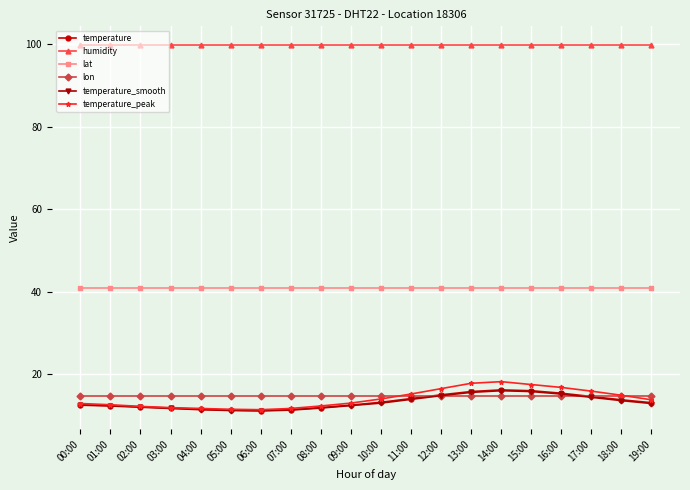

Read the temperature_peak value at 12:00.

16.5